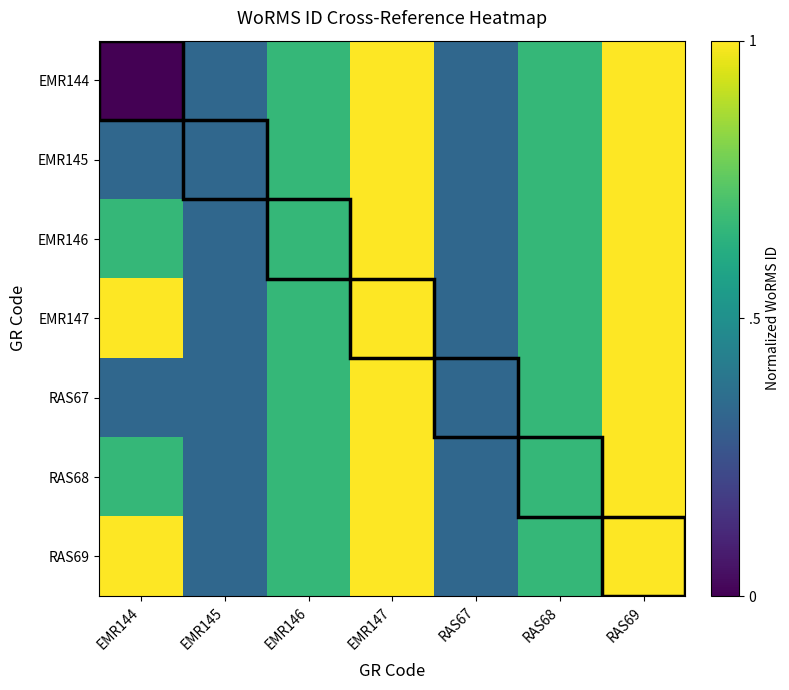

At how many categories does at least one series exceed 0?

7